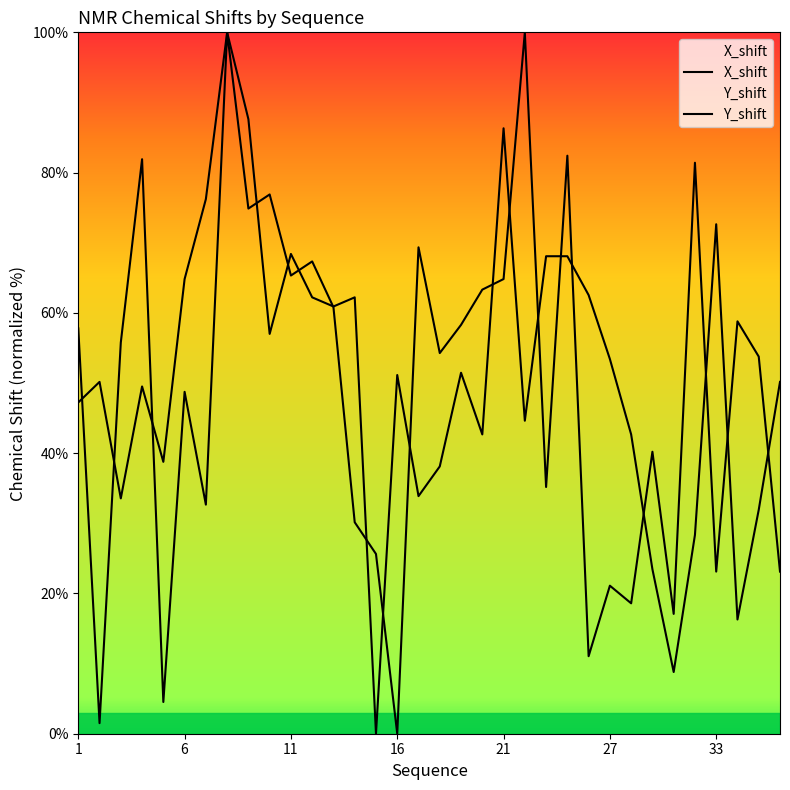

True or false: Y_shift has a value of -64.0 at 16.

False